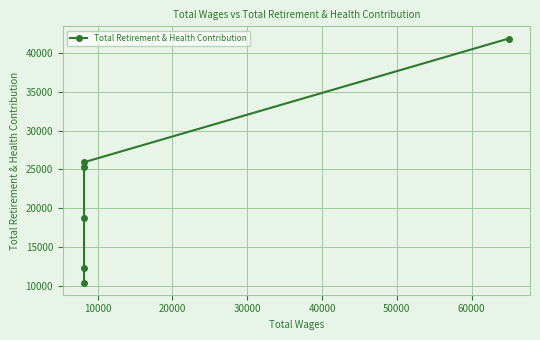

What is the value of the 3rd point from the left?

18790